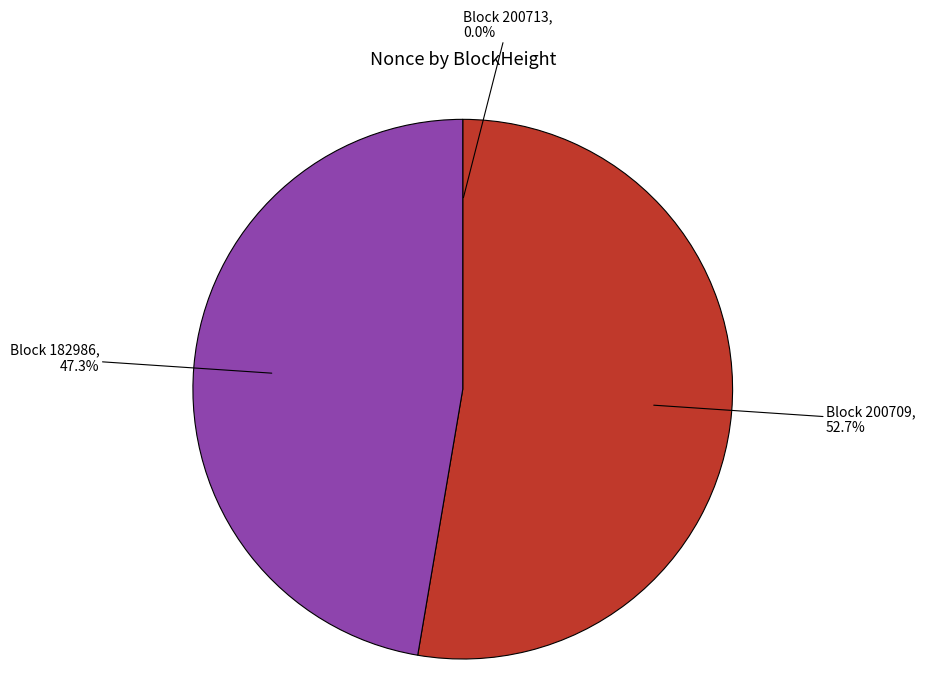

Is there a majority slice in this chart?

Yes